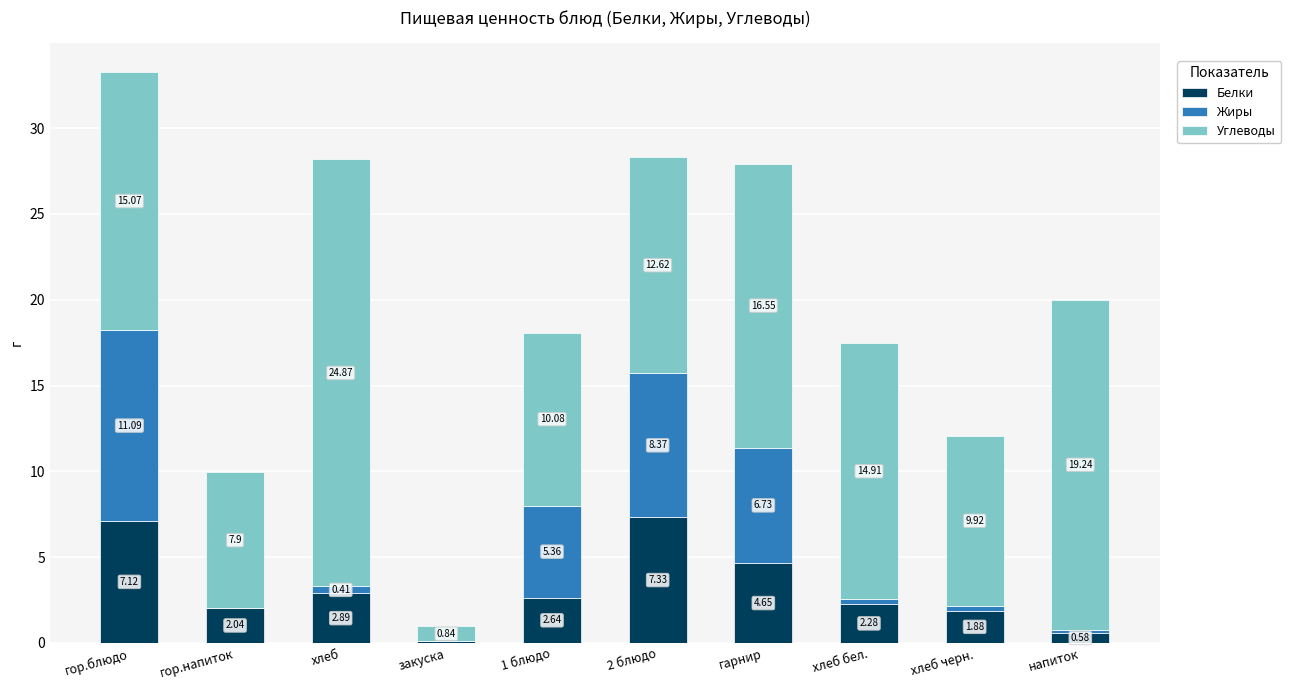

At which label is Белки closest to 3?

хлеб